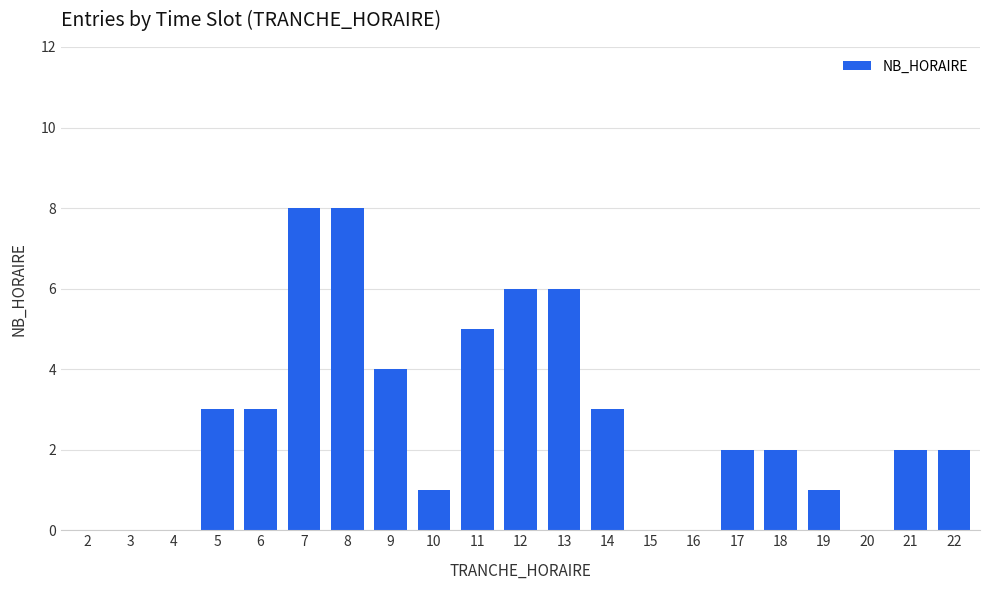

Reading left to right, extract all data points from this chart.

0	0	0	3	3	8	8	4	1	5	6	6	3	0	0	2	2	1	0	2	2